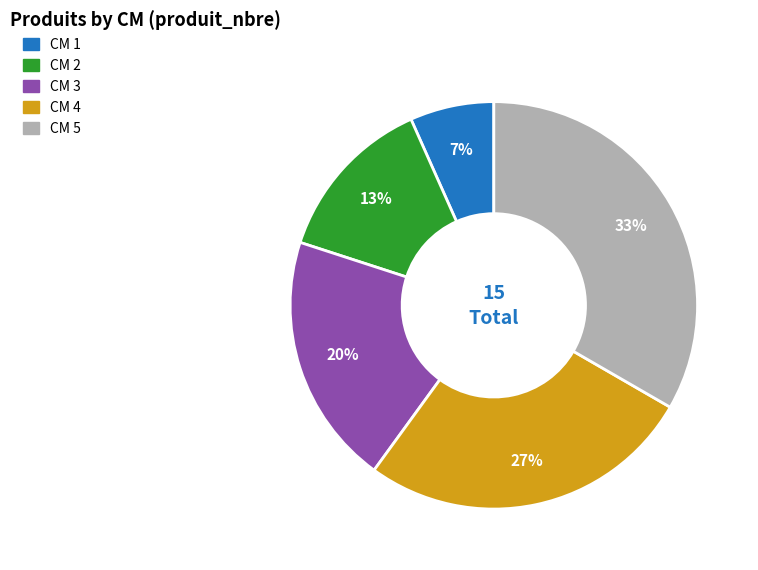

What percentage is the CM 1 slice, to the nearest percent?

7%